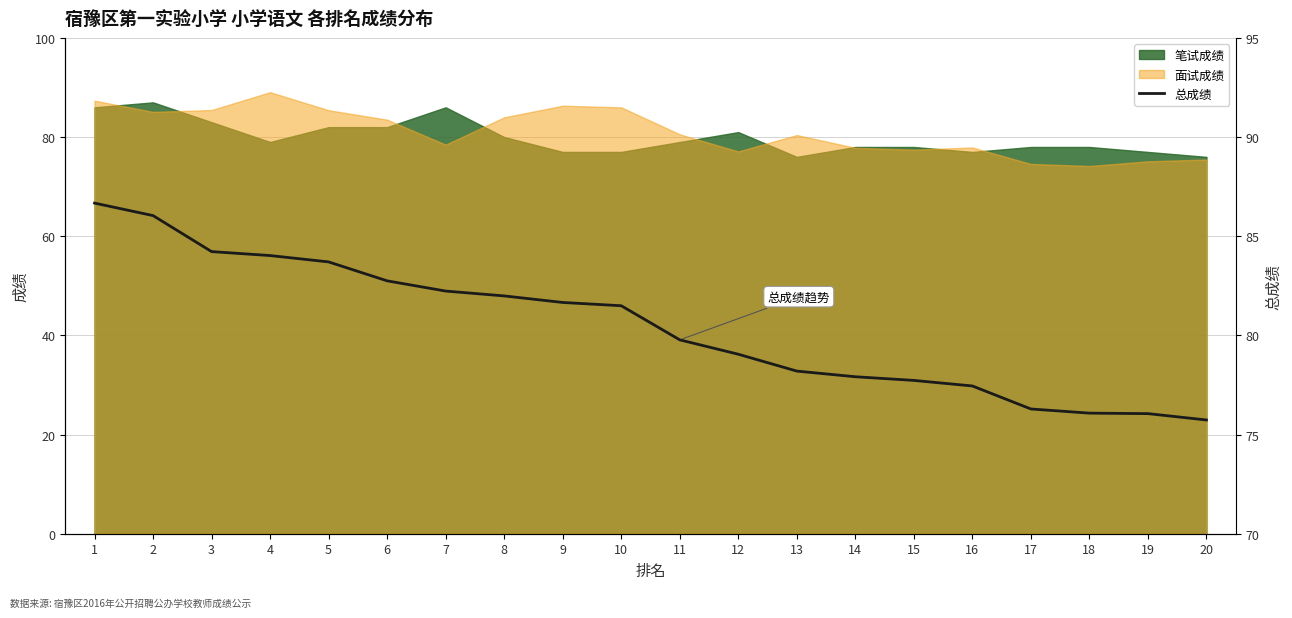

Reading left to right, transcribe all the data shown in this chart.

1=86.7	2=86.0	3=84.2	4=84.0	5=83.7	6=82.8	7=82.2	8=82.0	9=81.7	10=81.5	11=79.8	12=79.0	13=78.2	14=77.9	15=77.7	16=77.5	17=76.3	18=76.1	19=76.1	20=75.7